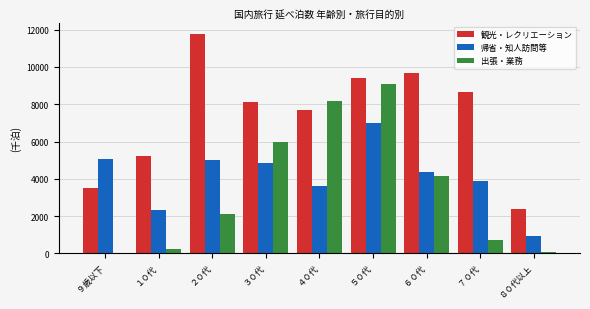

What is the maximum value for 出張・業務?

9108.3